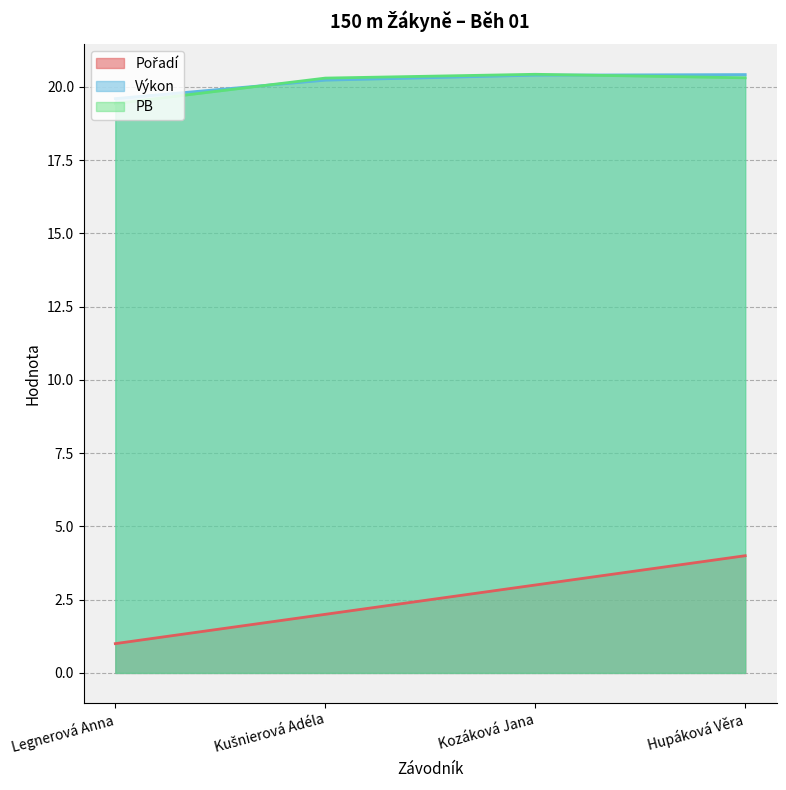

How many Výkon values are between 20 and 21?

3